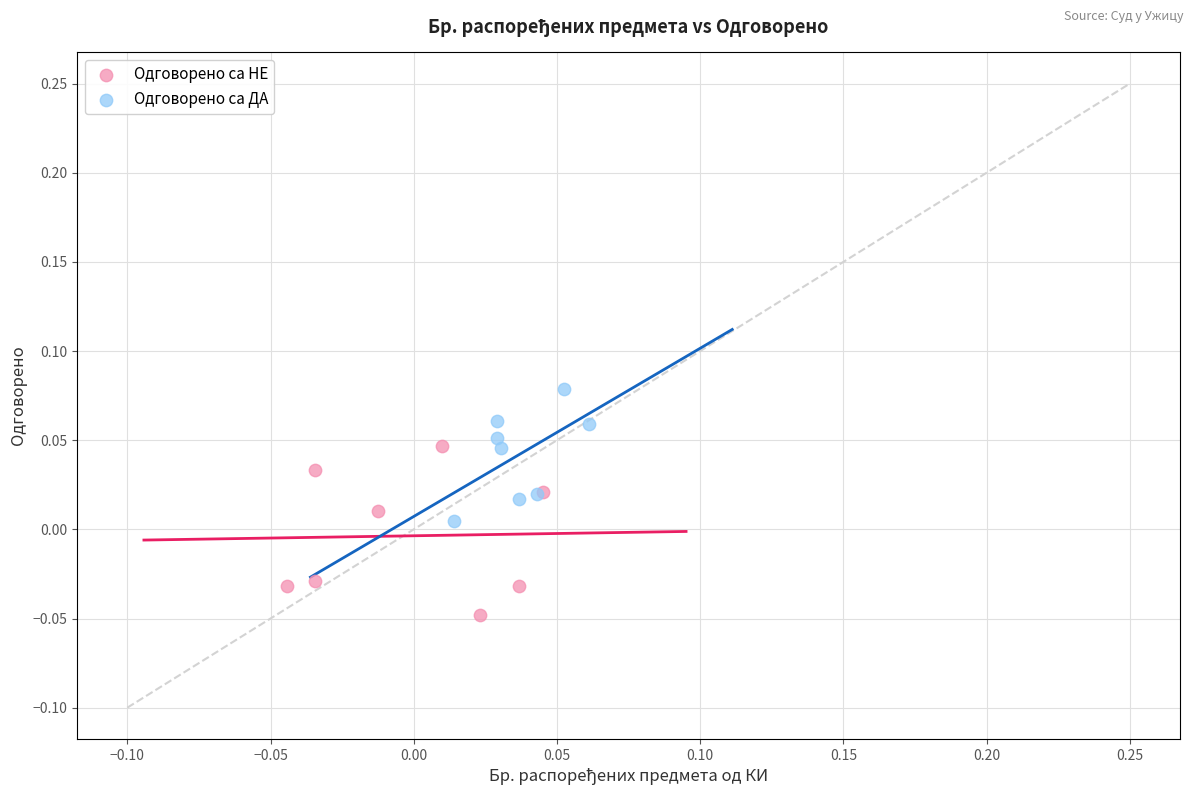

Which series reaches the maximum Y coordinate?

Одговорено са ДА